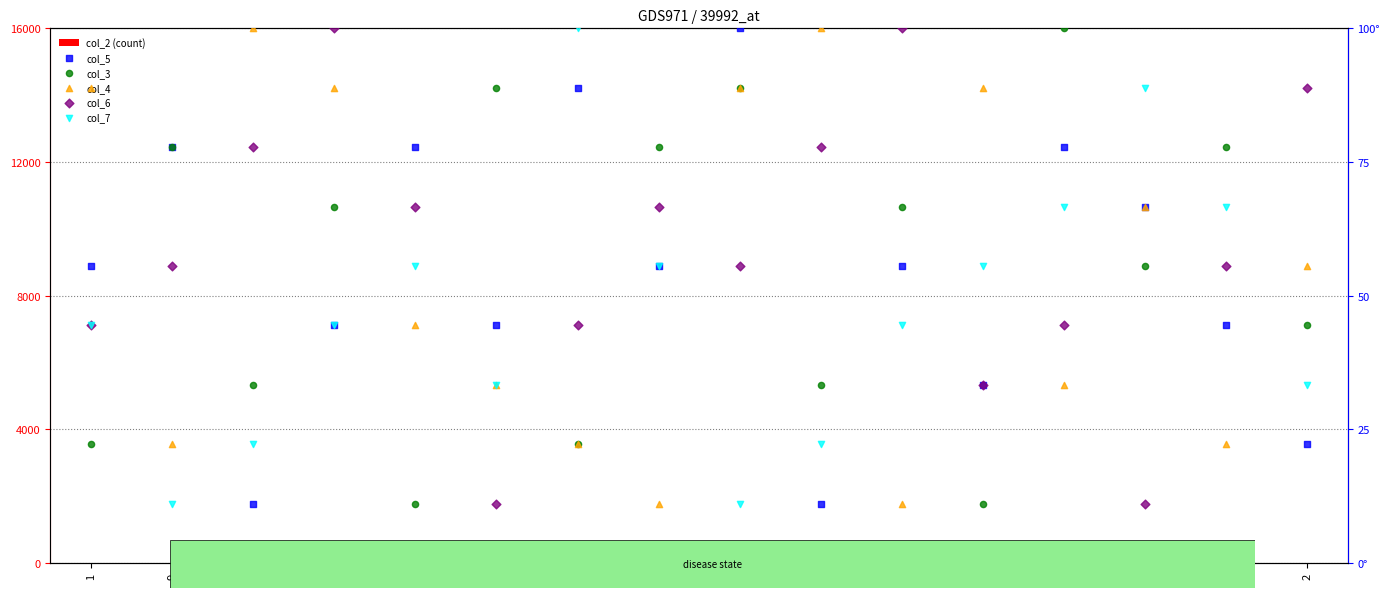

Which series contains the lowest Y value?

col_2 (count)